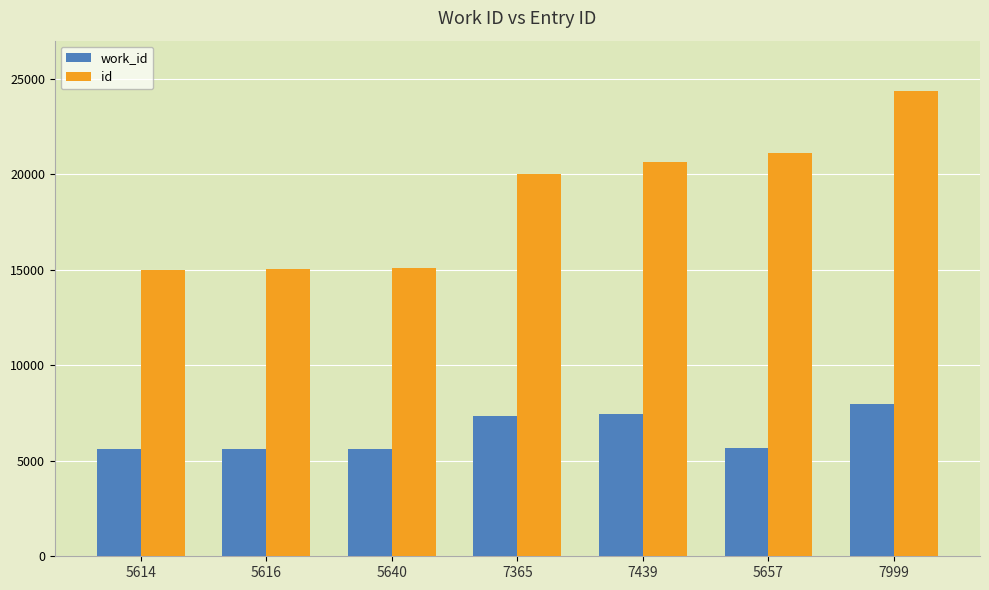

What are all the series names shown in the legend?

work_id, id